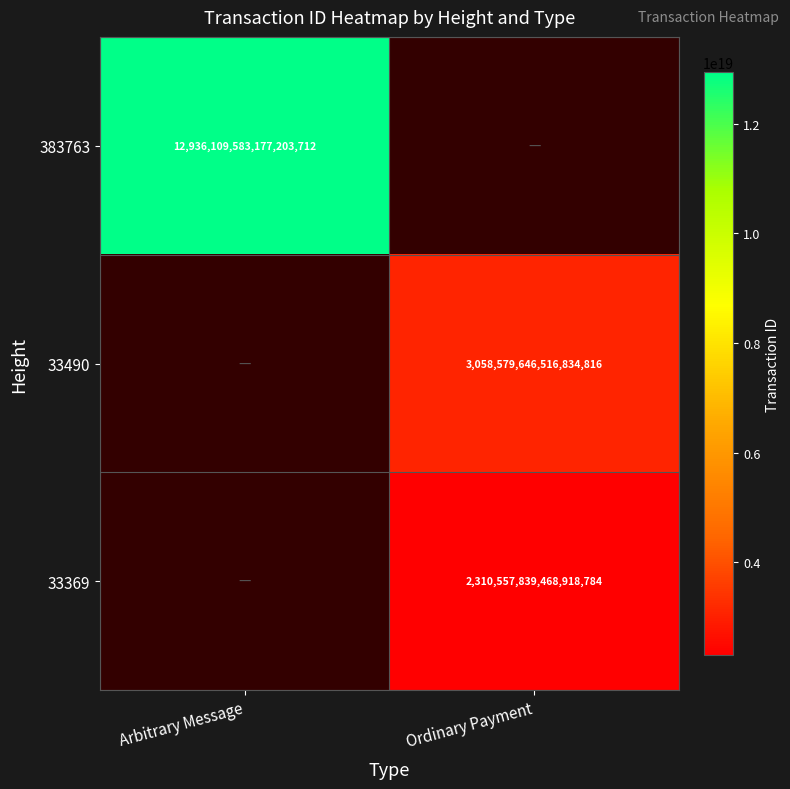

Count the number of data series in this chart.

3